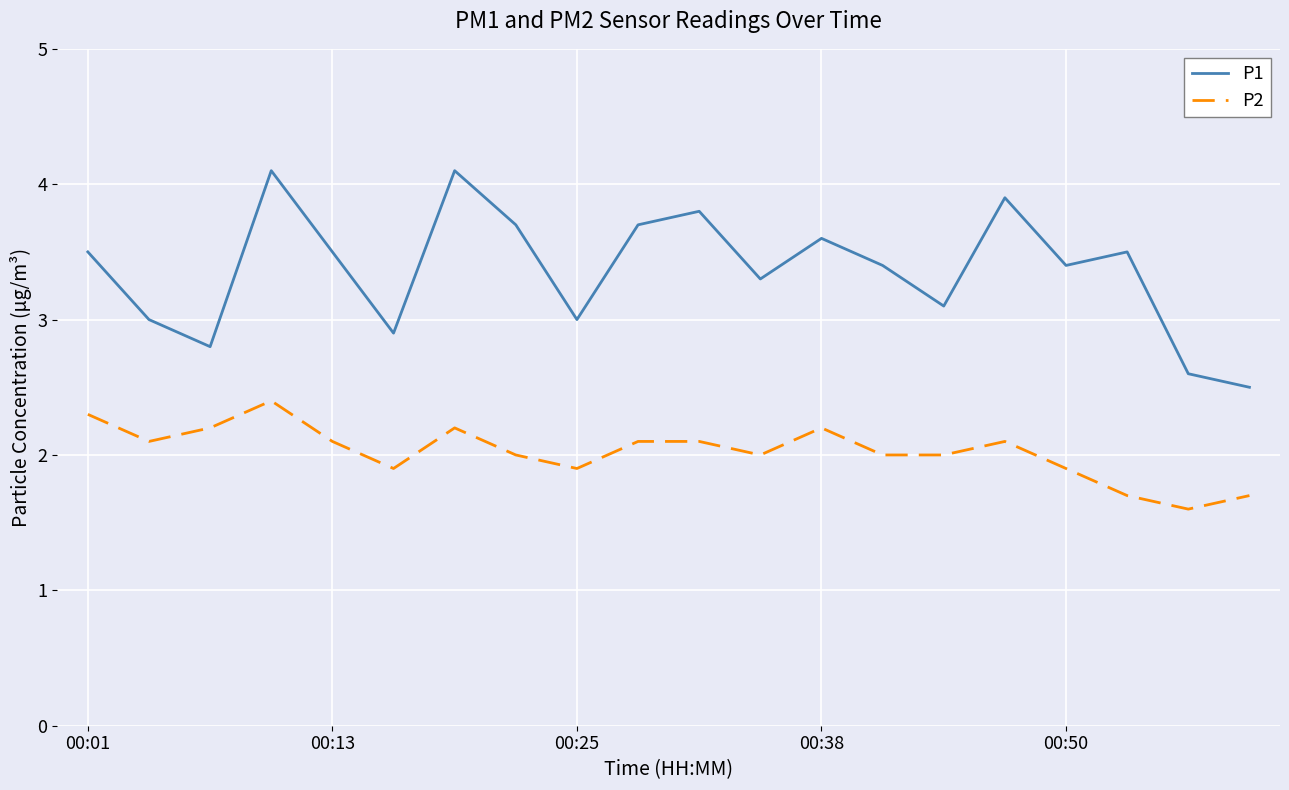

What is the lowest value of the P2 series?

1.6